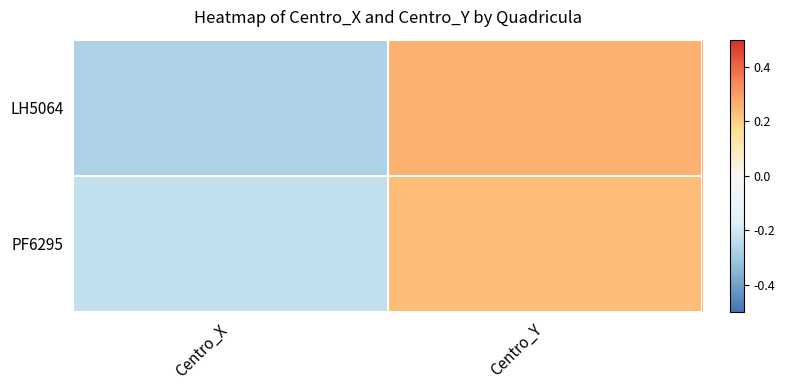

Which has a higher value, Centro_Y or Centro_X?

Centro_Y